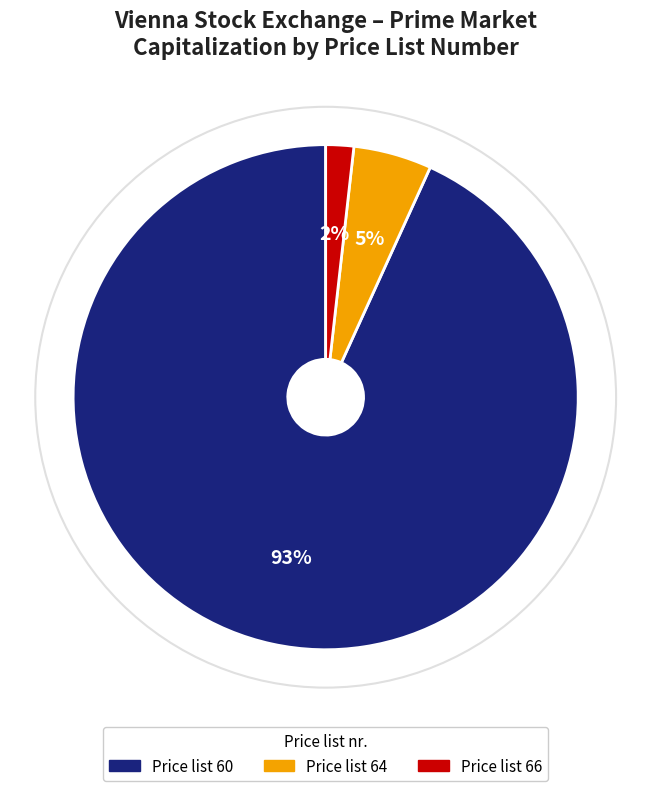

Is there any slice that represents more than half of the pie?

Yes